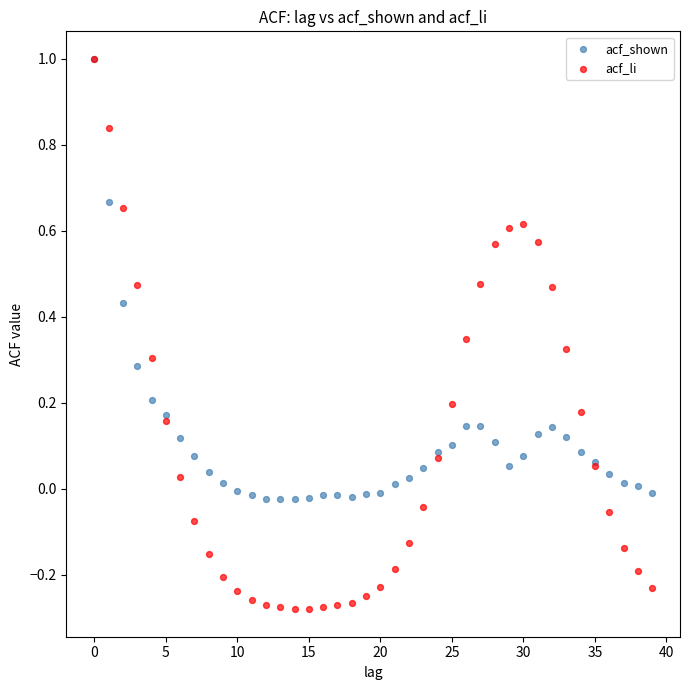

Which series contains the lowest Y value?

acf_li